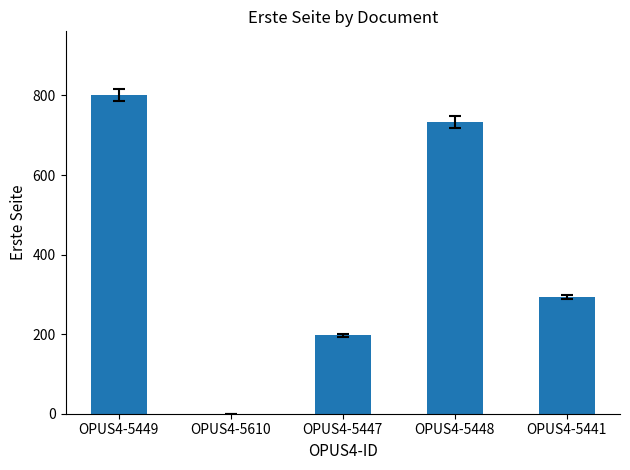

Where is the data nearest to the value 400?

OPUS4-5441